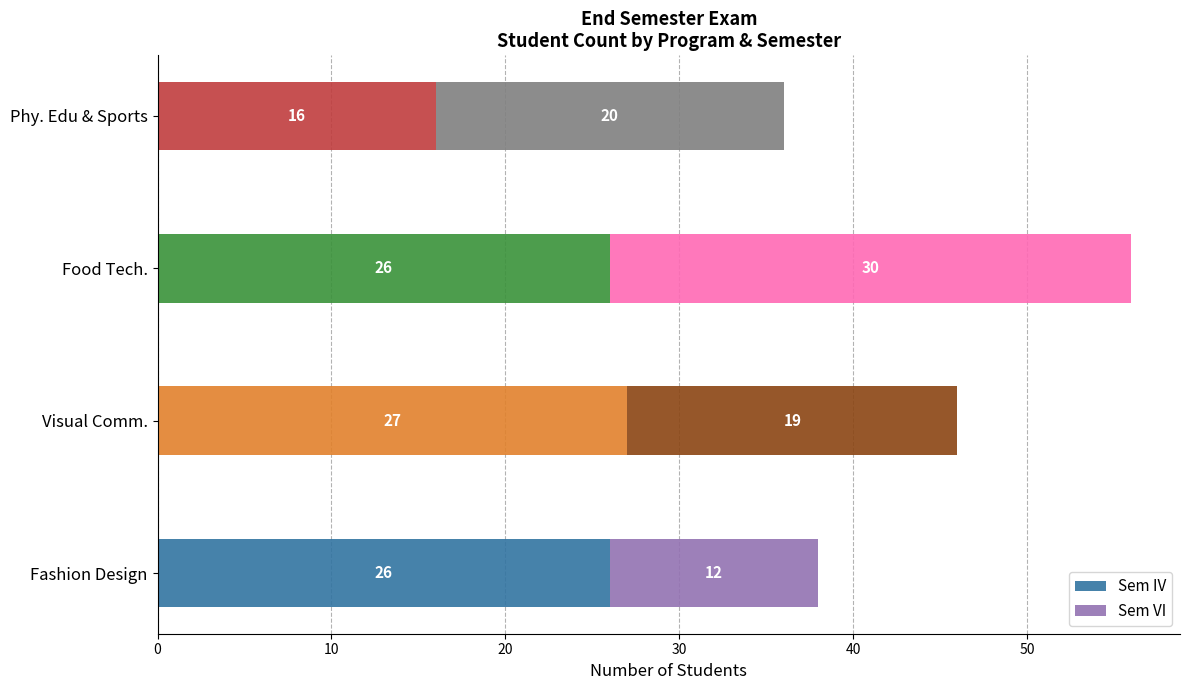

What is the difference between the maximum and minimum values in the Sem IV series?

11